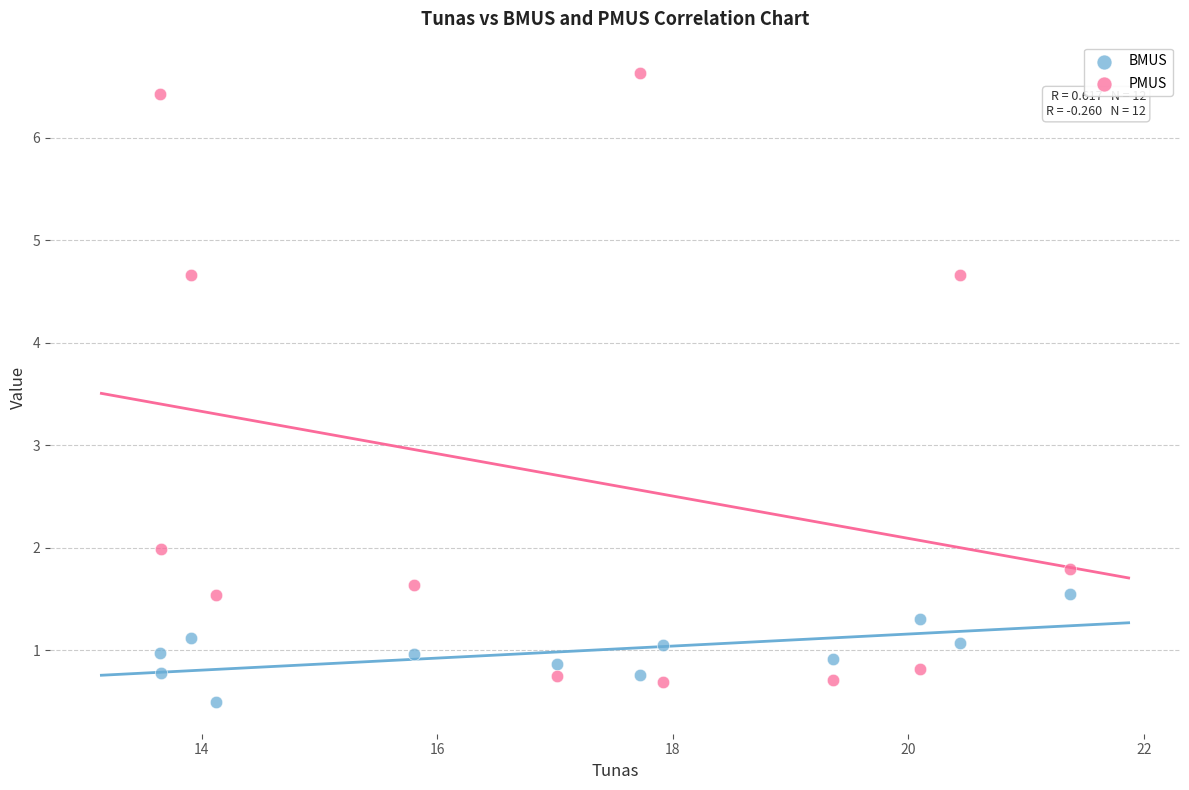

Across all data points, what is the range of X values (max minus min)?

7.7